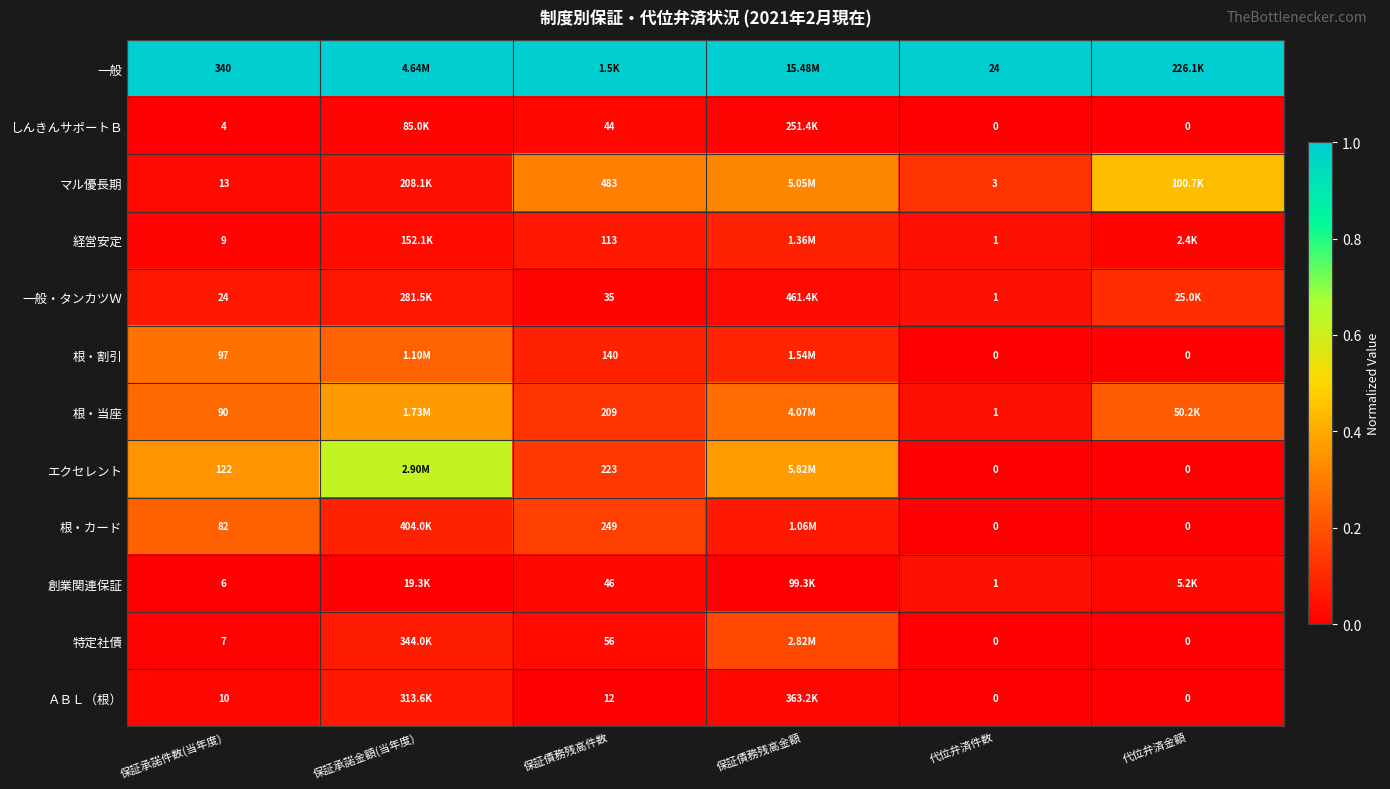

Is the value of 根・割引 at 代位弁済件数 greater than the value of 特定社債 at 保証債務残高件数?

No